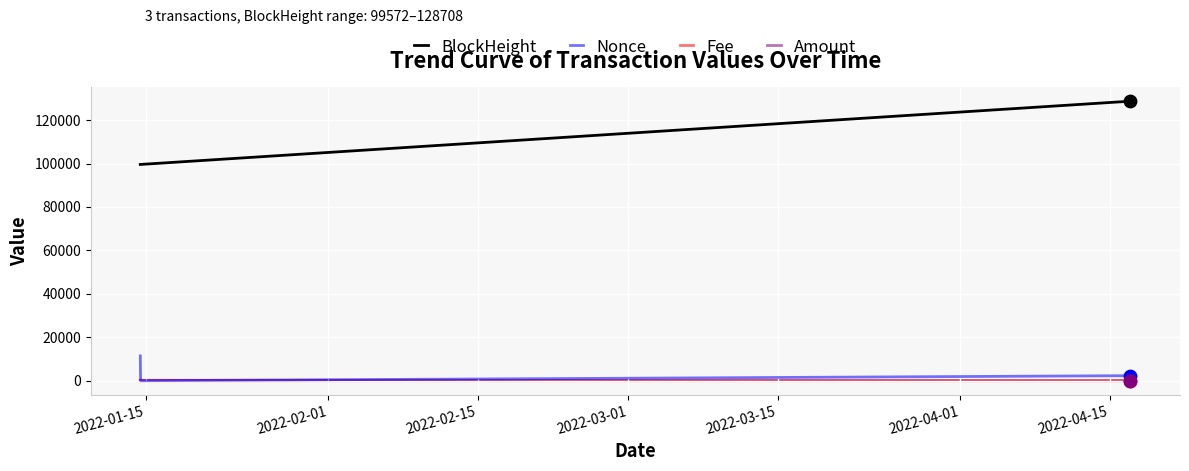

Which series has the largest range (max minus min)?

BlockHeight